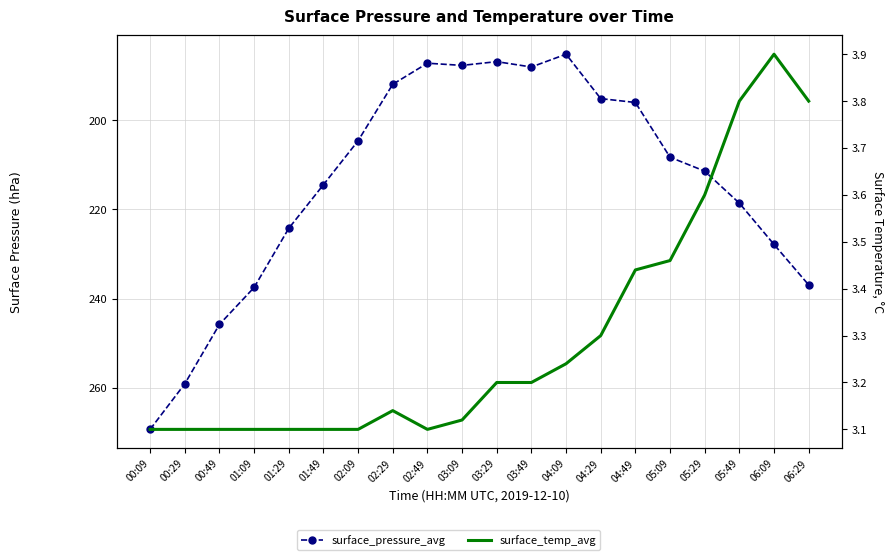

What is the maximum value shown in the chart?

269.3